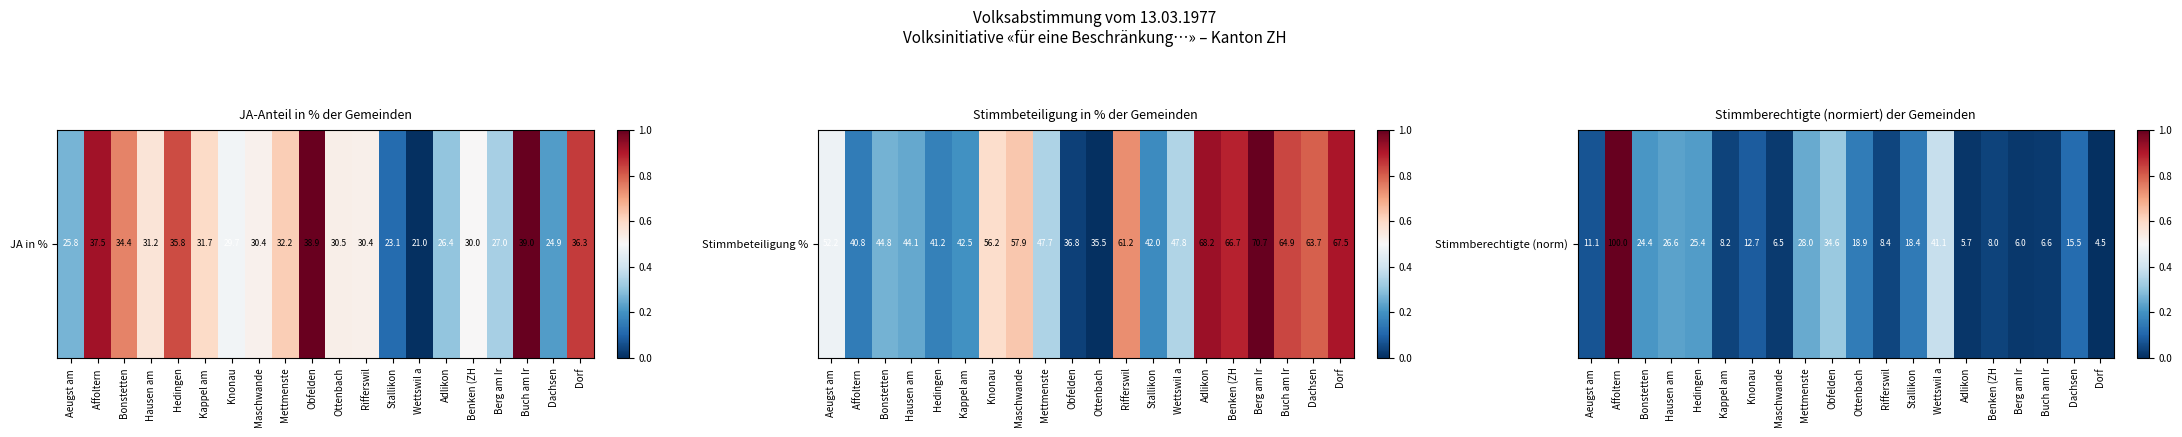

How many positive values are there?

19